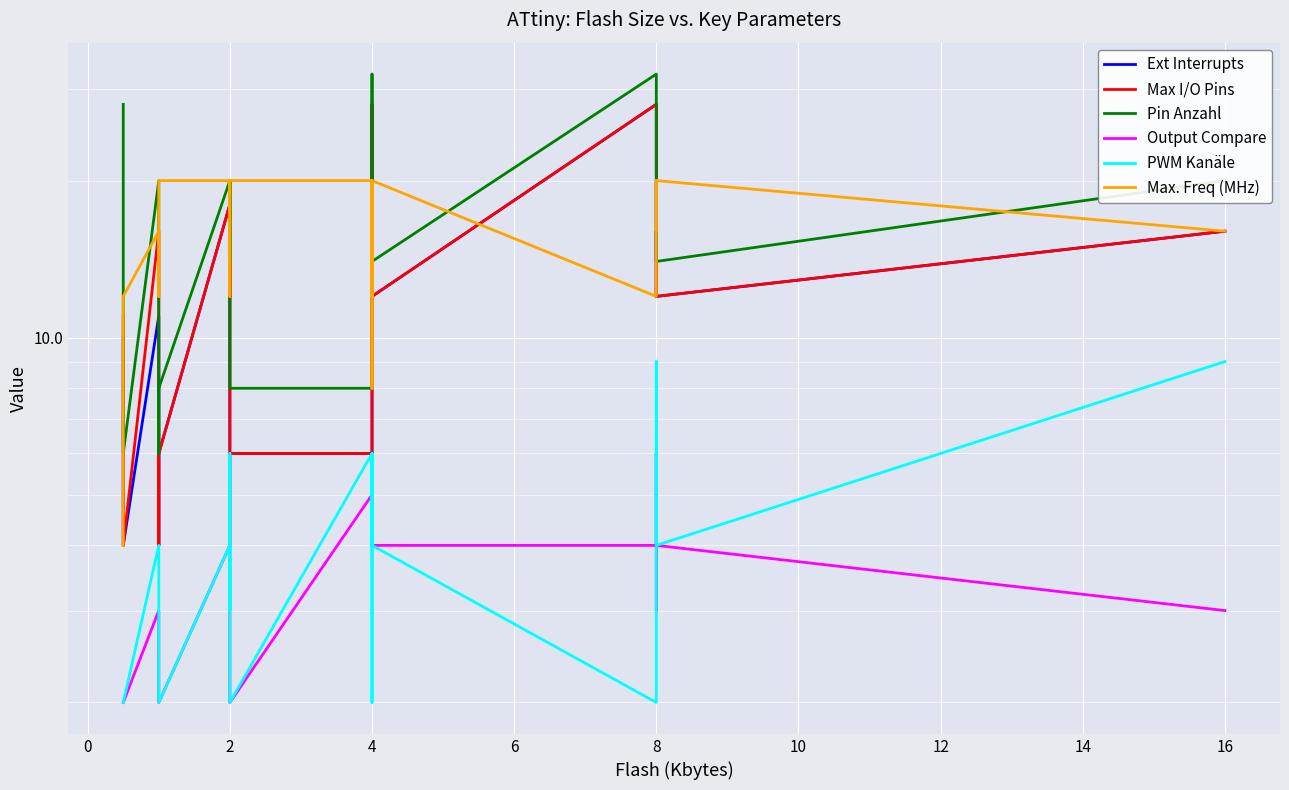

What is the sum of the Pin Anzahl values at 12 and 6?

26.0